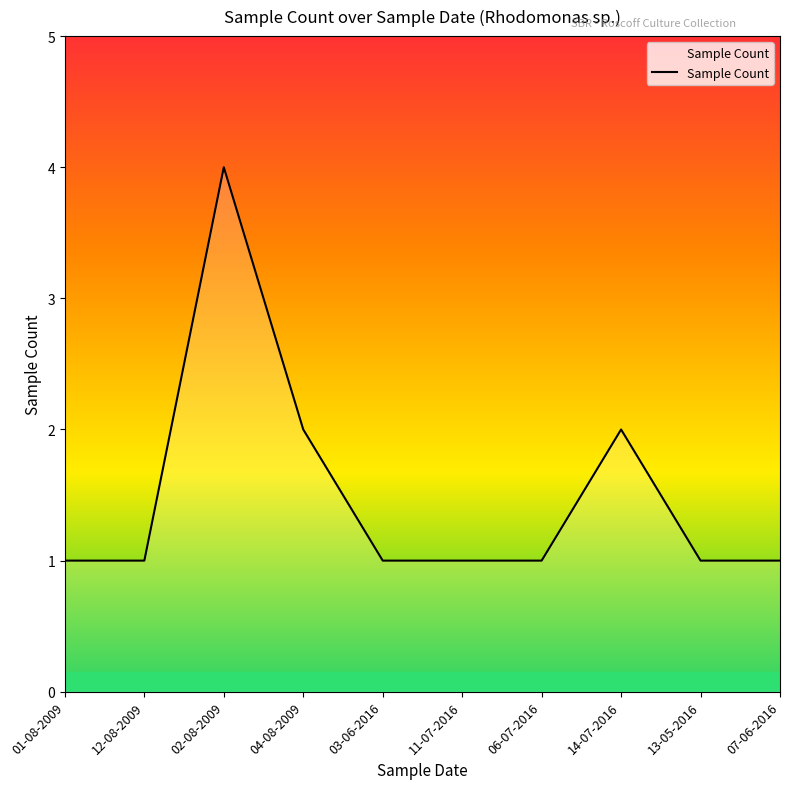

What is the average value?

2